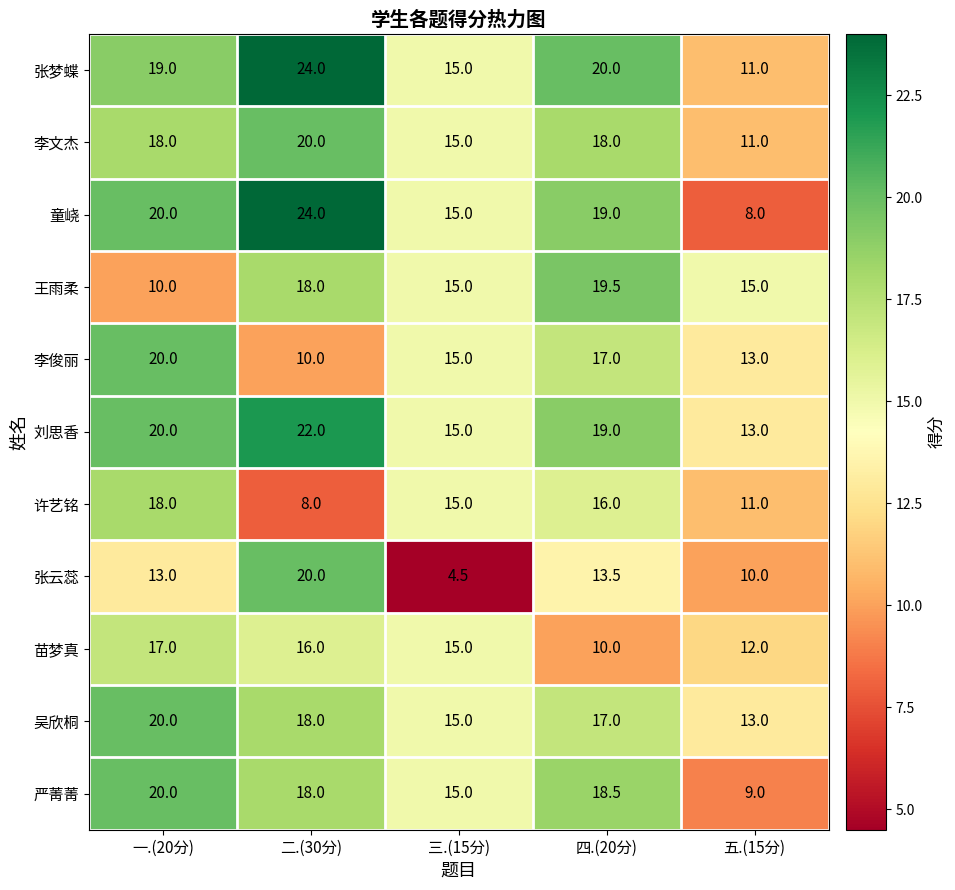

At which label does 许艺铭 reach its minimum?

二.(30分)